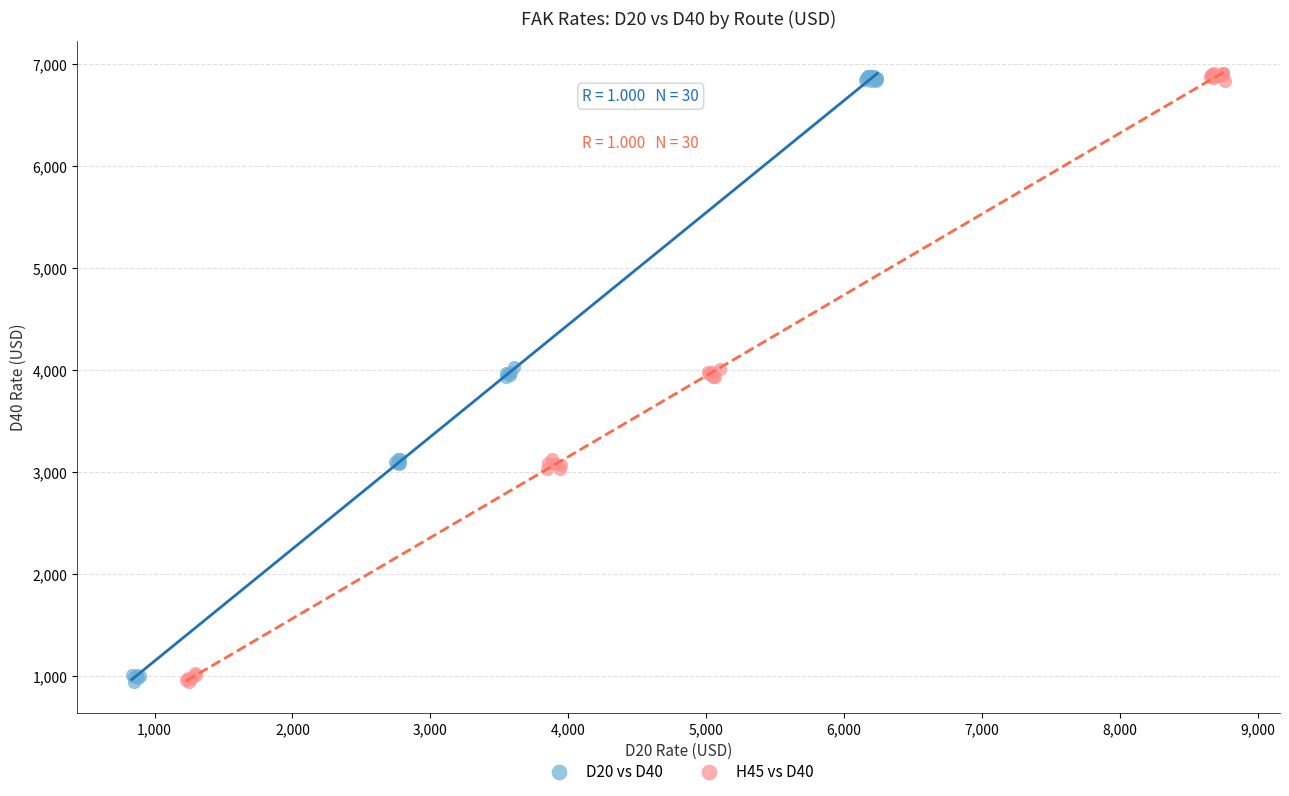

Which series has the largest Y range (max minus min)?

H45 vs D40